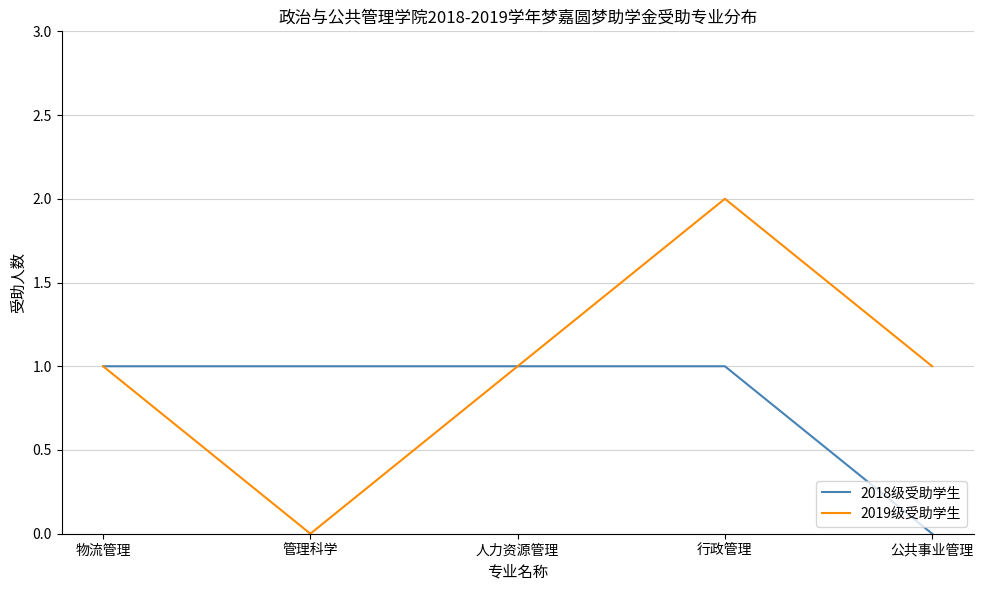

What position from the left is 管理科学?

2